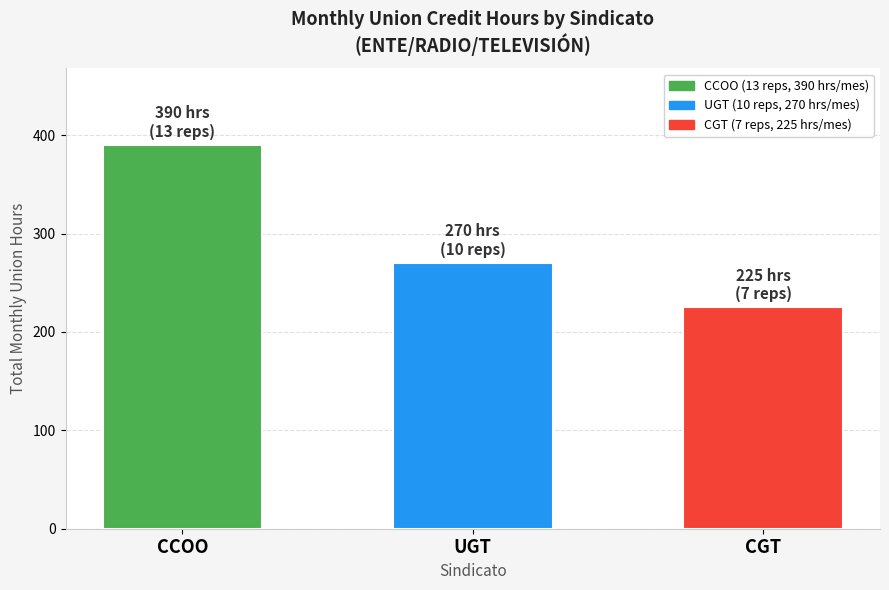

What is the minimum value shown in the chart?

225